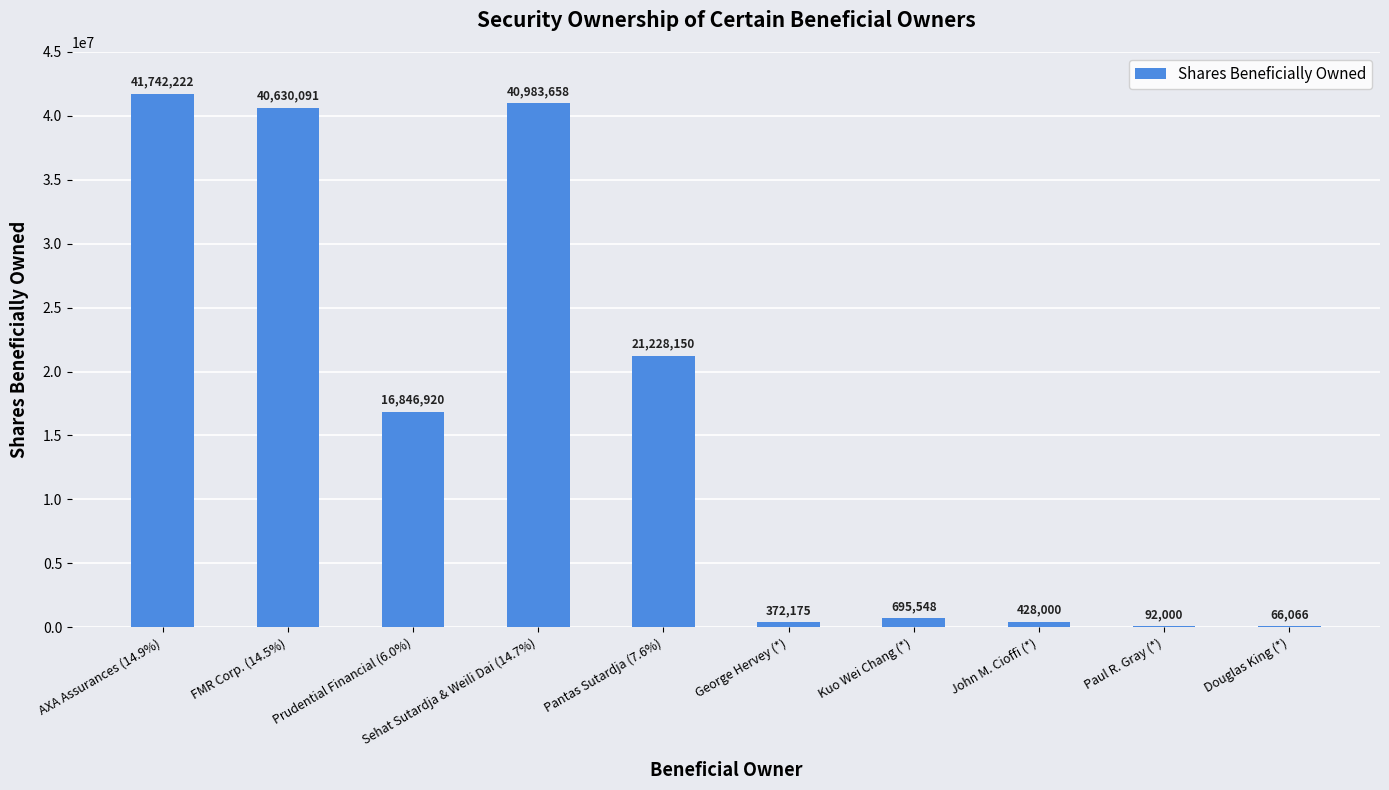

At which category does the chart reach its peak across all series?

AXA Assurances (14.9%)